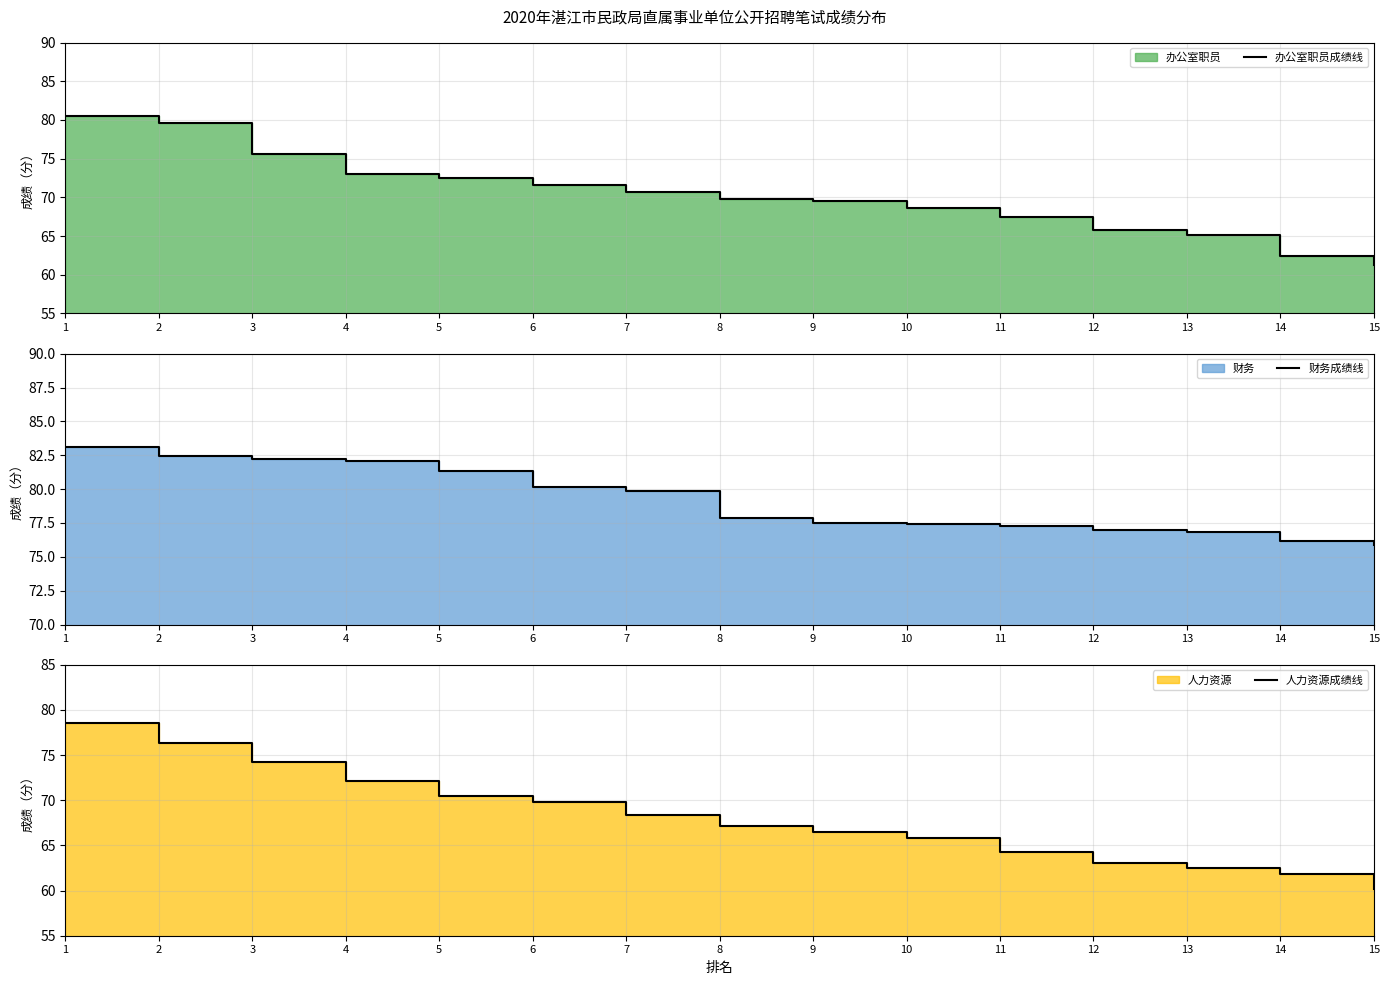

True or false: 人力资源成绩线 and 财务成绩线 intersect in this chart.

False